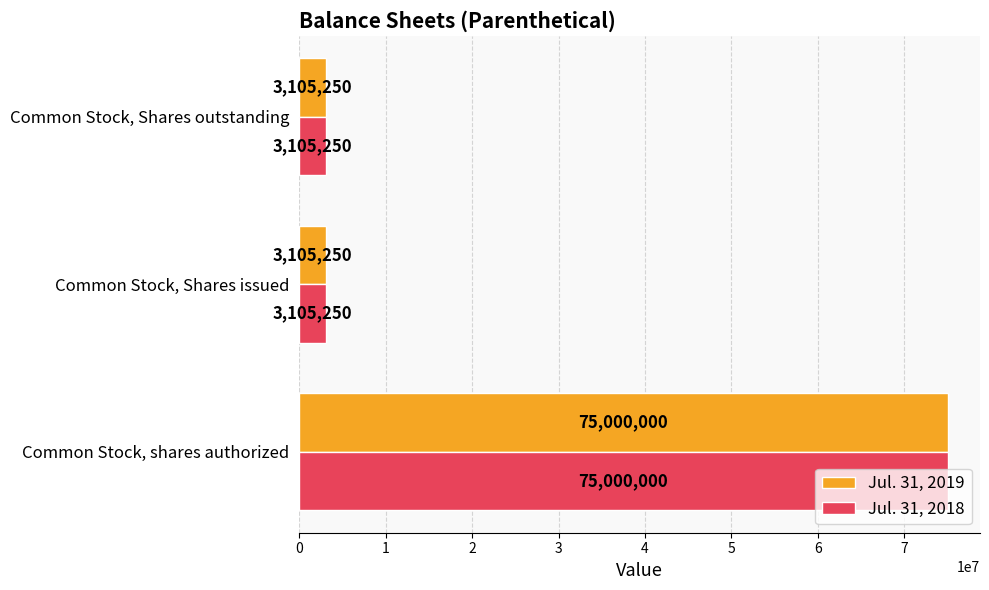

At how many categories does at least one series exceed 69588548?

1